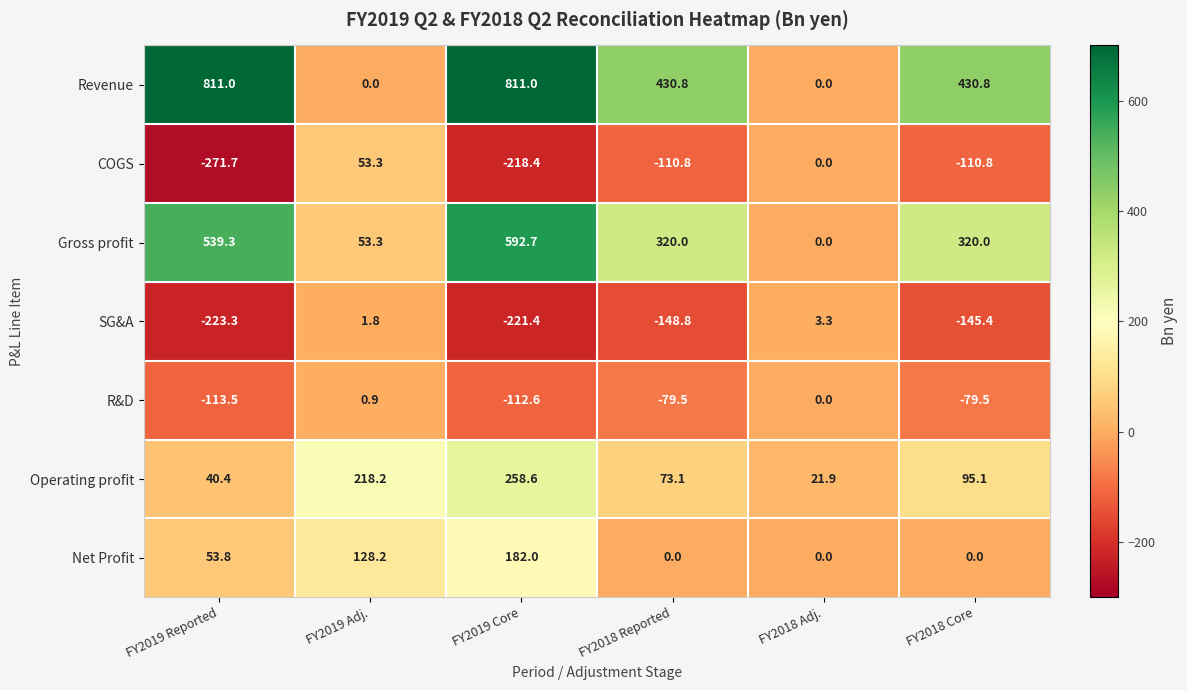

Which series changed the most between FY2019 Reported and FY2019 Adj.?

Revenue